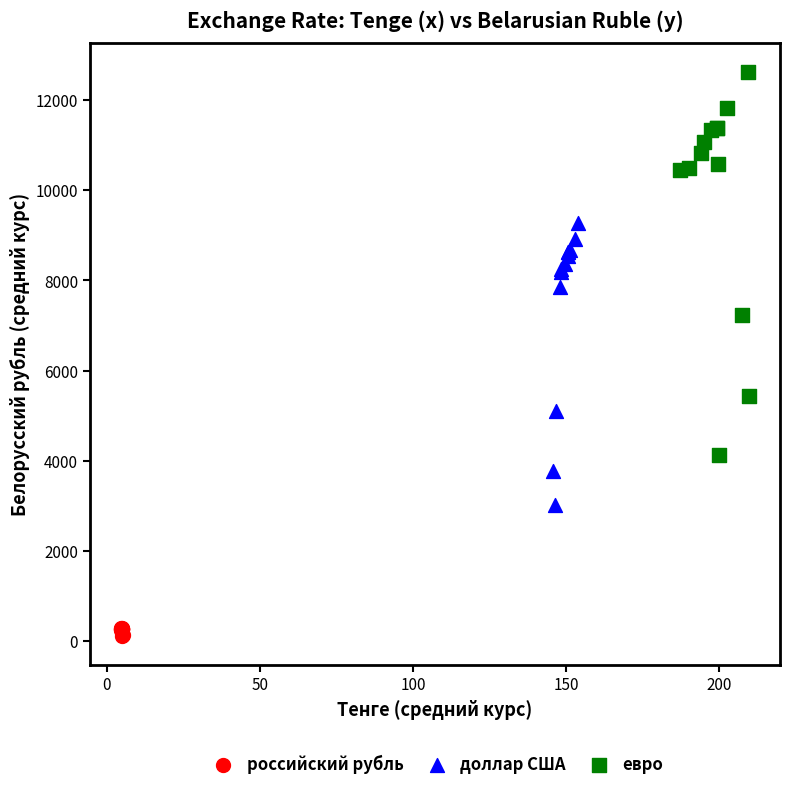

Which series has the widest spread of Y values?

евро